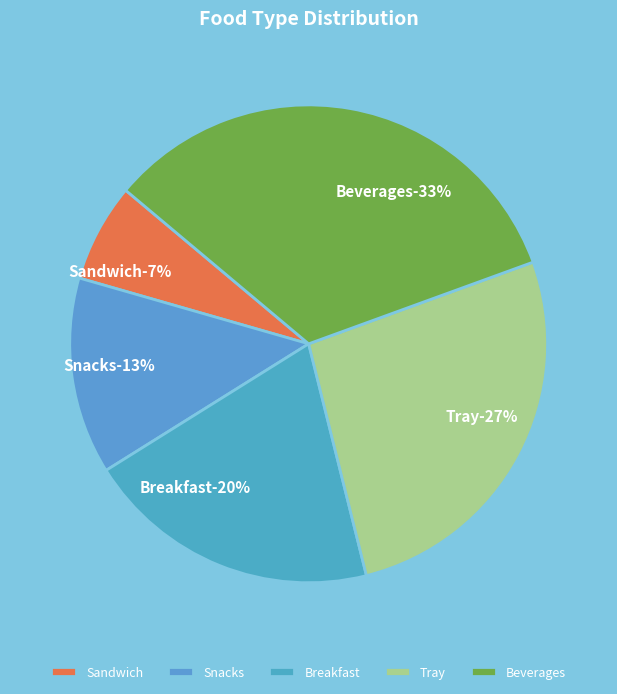

Between Breakfast and Tray, which is larger?

Tray